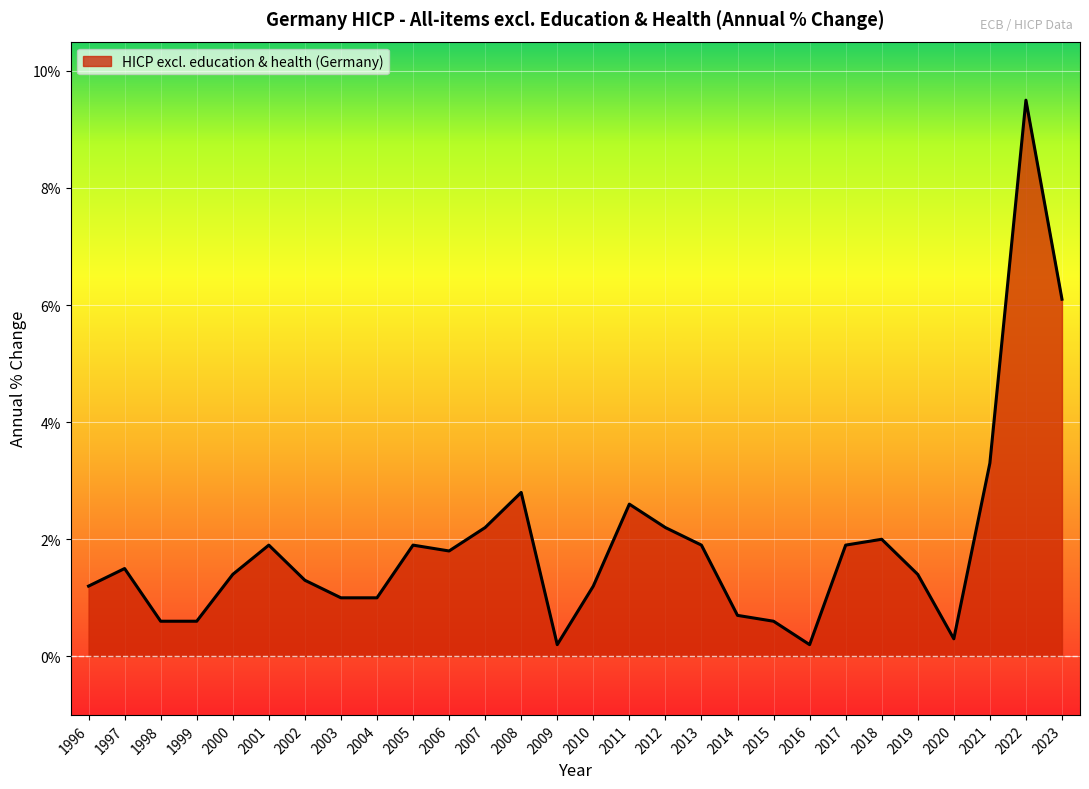

What is the difference between the second highest and minimum values?

5.9